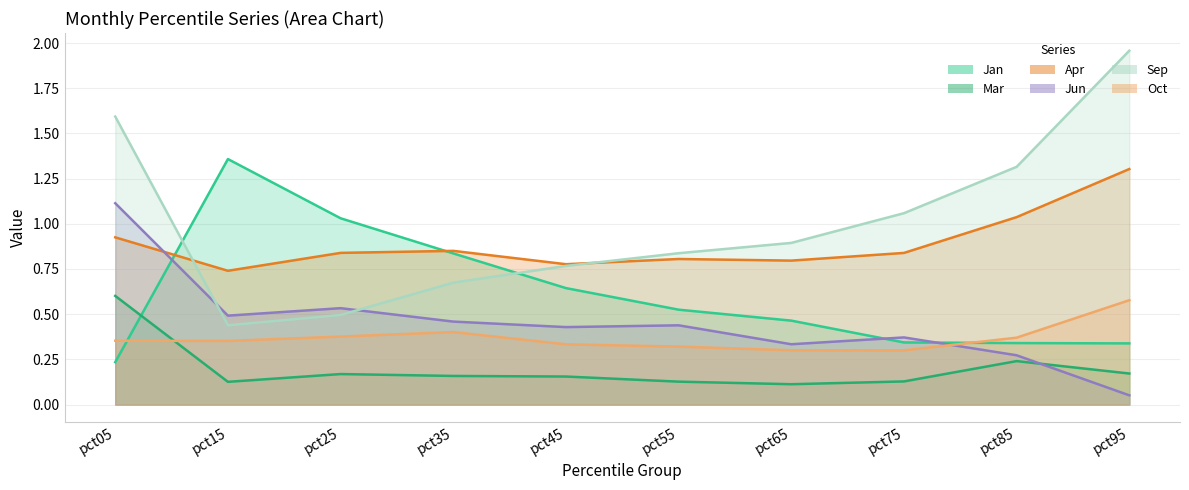

How many distinct data groups are displayed?

6